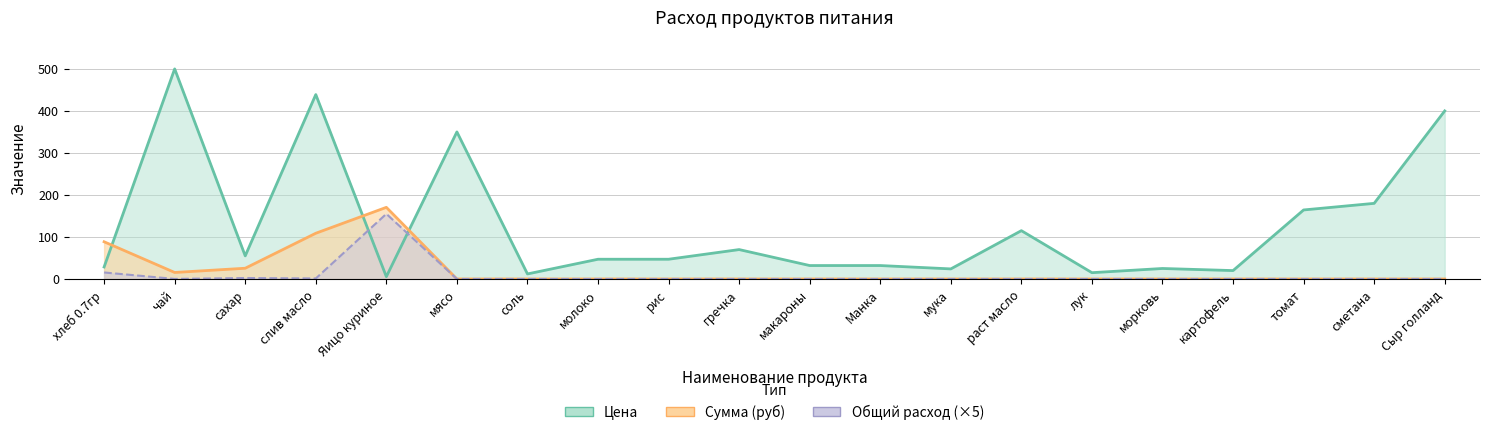

What is the spread (max minus min) of values at морковь?

25.0